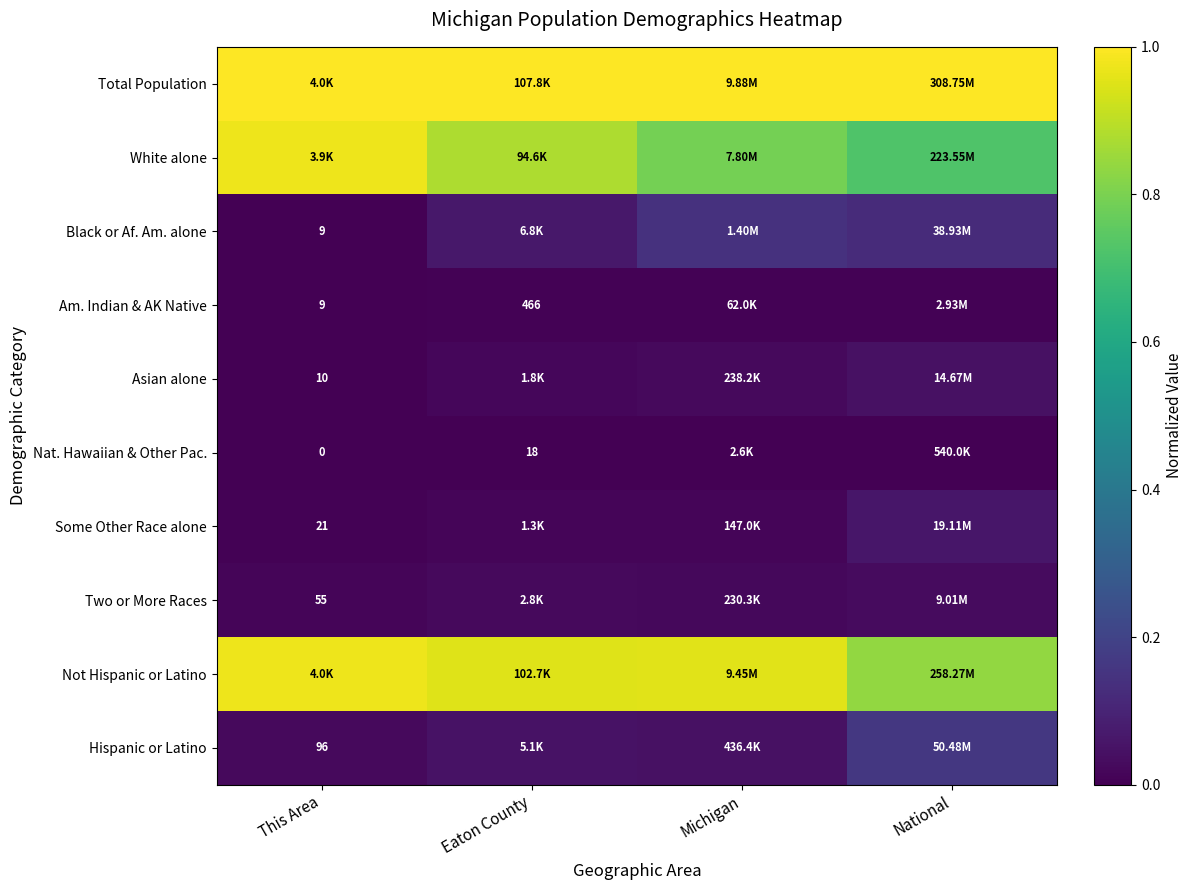

The White alone series shows 0.5 at Michigan. True or false?

False